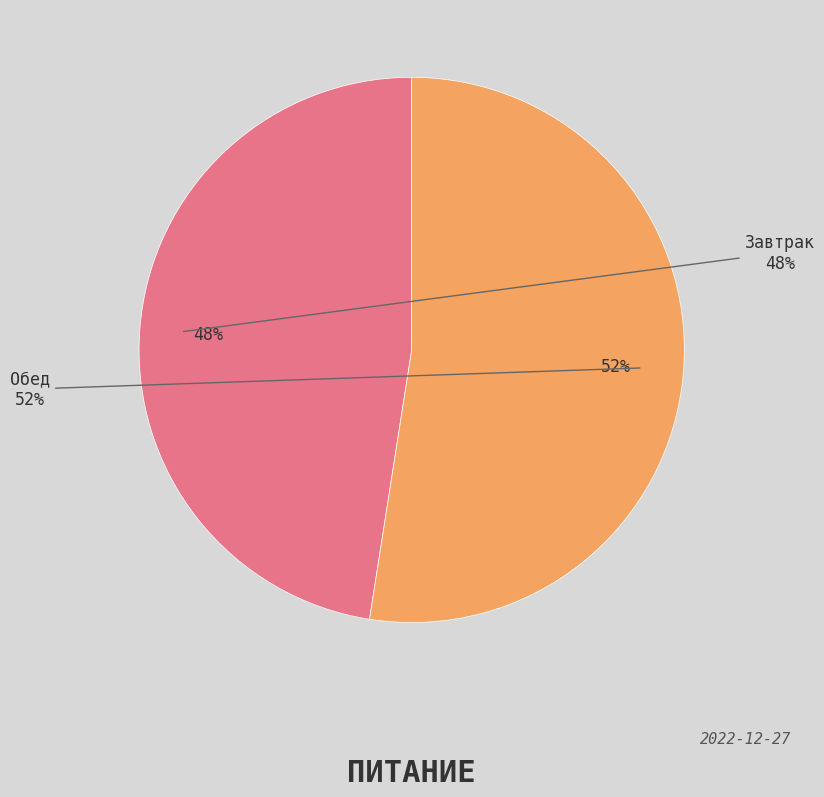

To the nearest percent, what is the average slice percentage?

50%